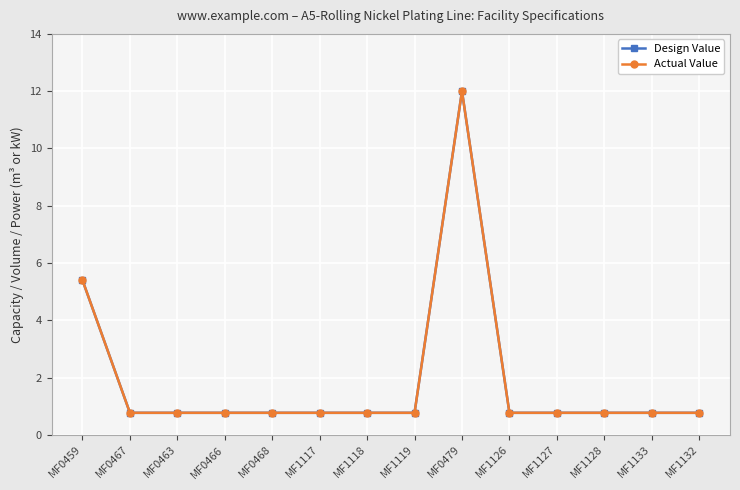

Reading left to right, extract all data points from this chart.

Design Value: 5.4	0.8	0.8	0.8	0.8	0.8	0.8	0.8	12.0	0.8	0.8	0.8	0.8	0.8
Actual Value: 5.4	0.8	0.8	0.8	0.8	0.8	0.8	0.8	12.0	0.8	0.8	0.8	0.8	0.8